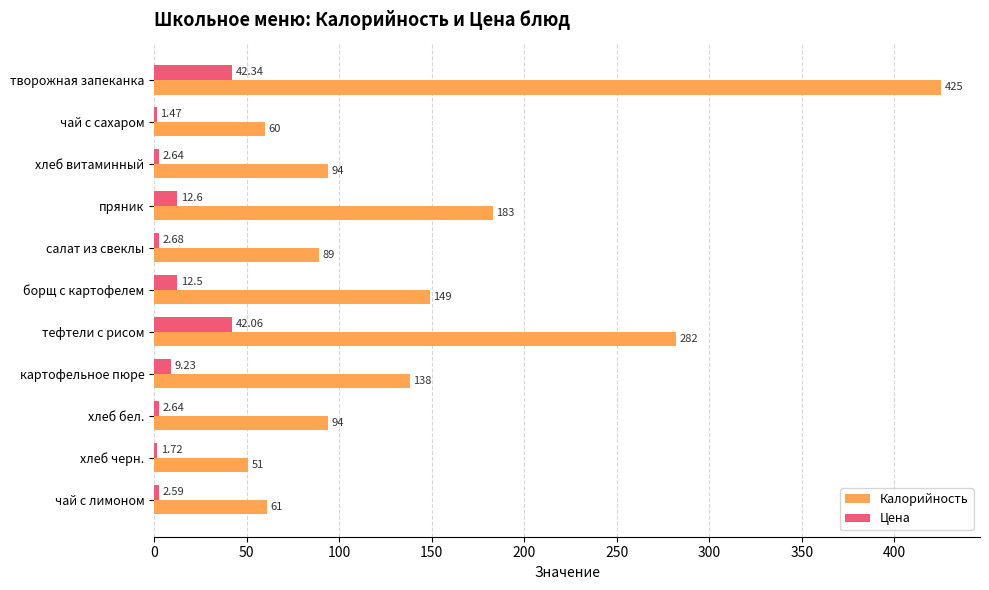

At which label does Калорийность reach its minimum?

хлеб черн.